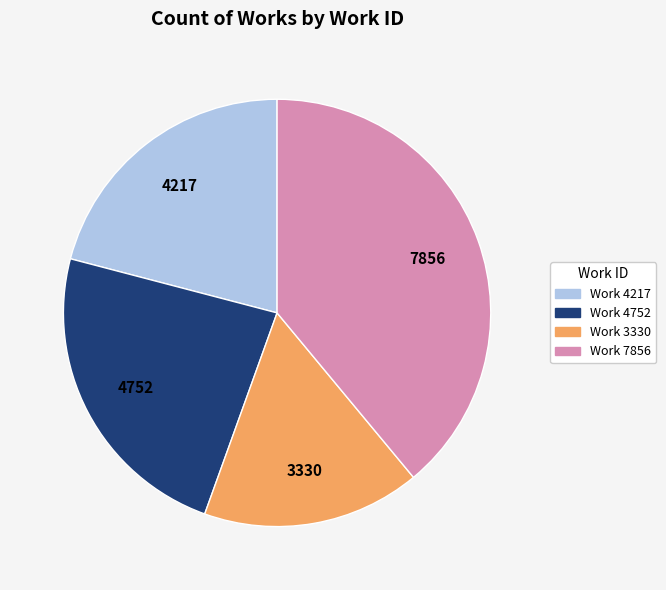

Which slice is the smallest?

Work 3330